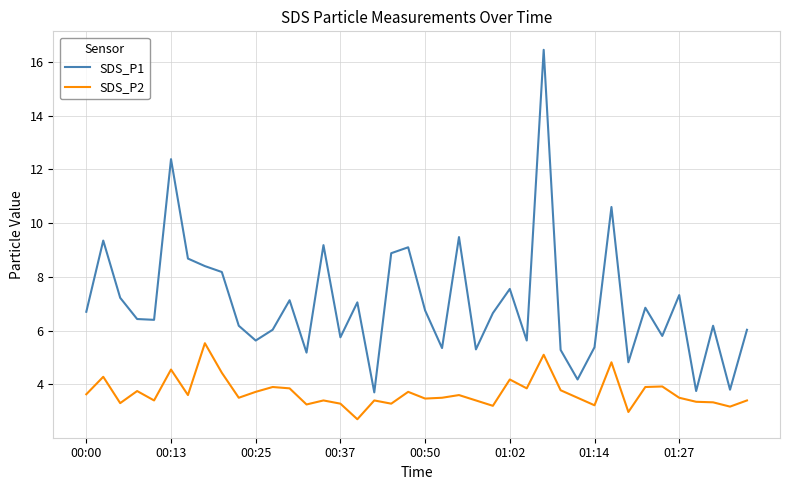

True or false: SDS_P2 and SDS_P1 intersect in this chart.

False